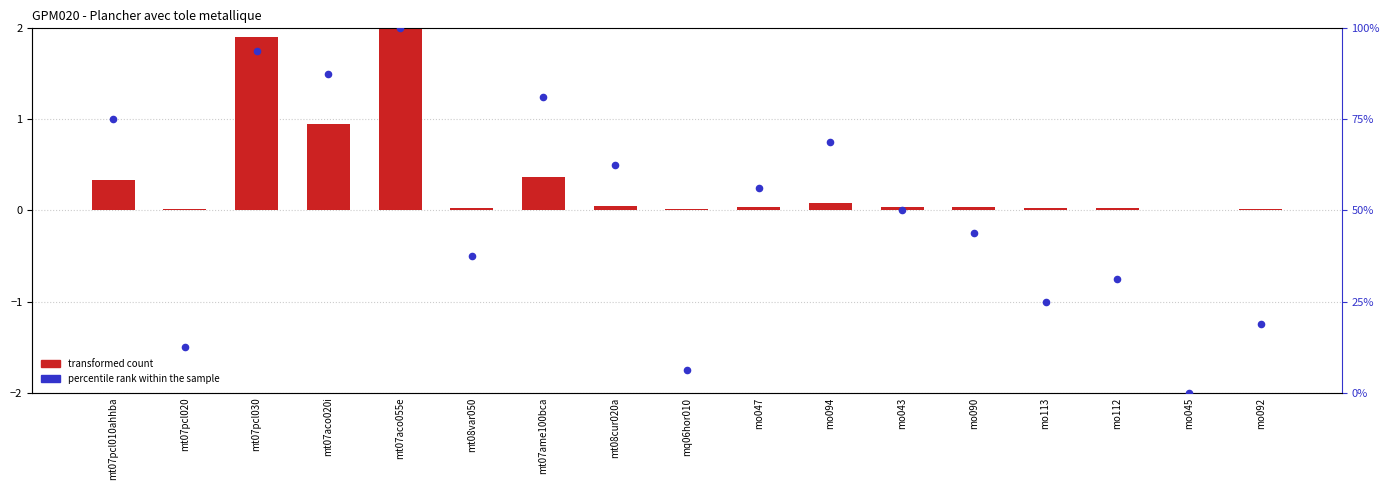

Which series contains the highest Y value?

percentile rank within the sample